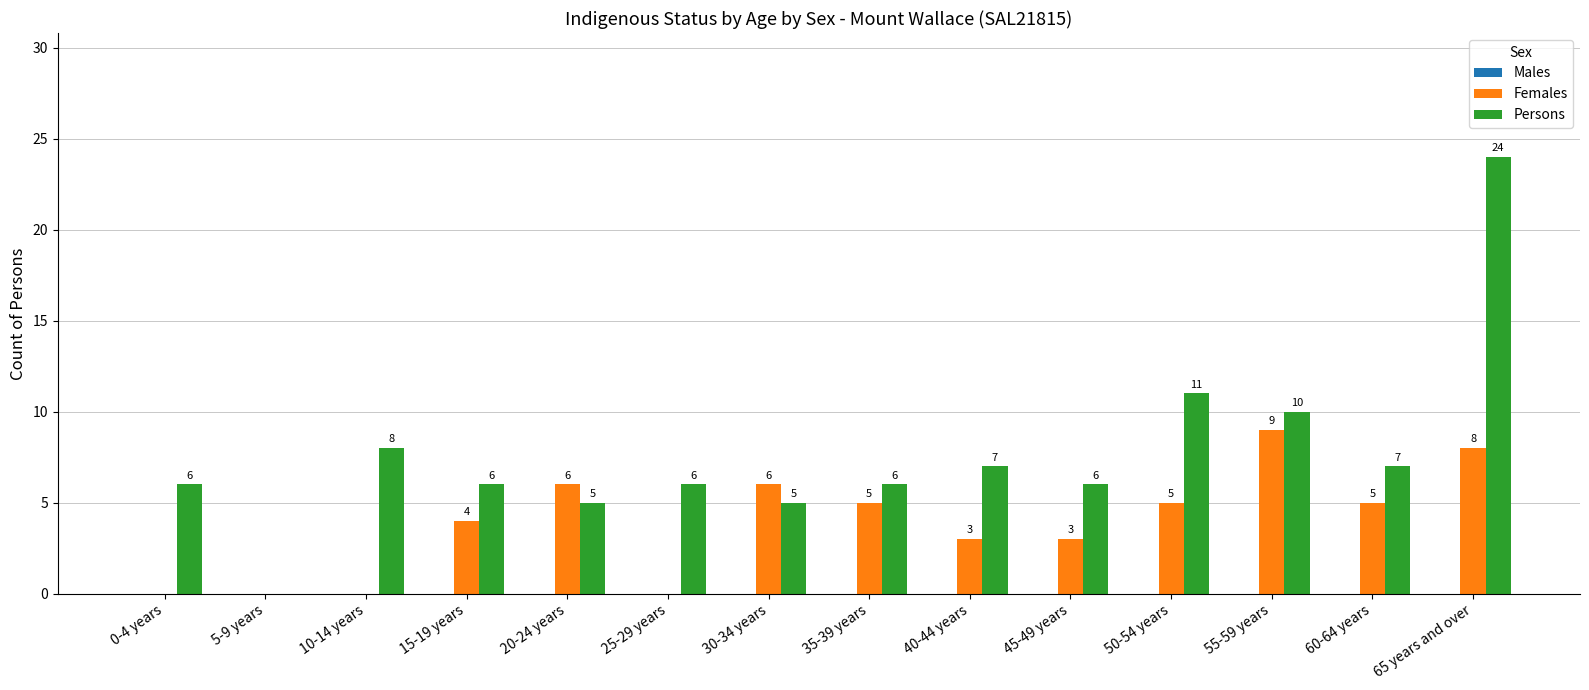

At which category is the sum across all series the highest?

65 years and over